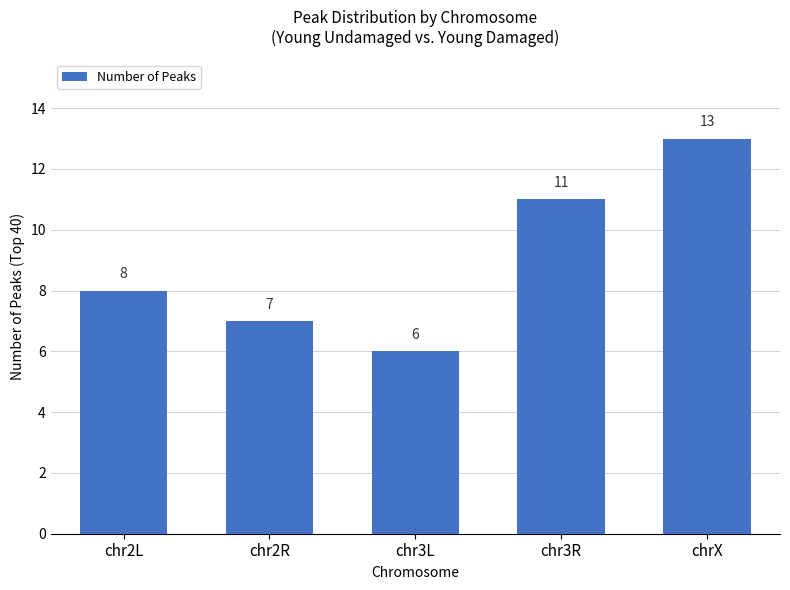

The chart shows a value of 8 at chr2L. True or false?

True